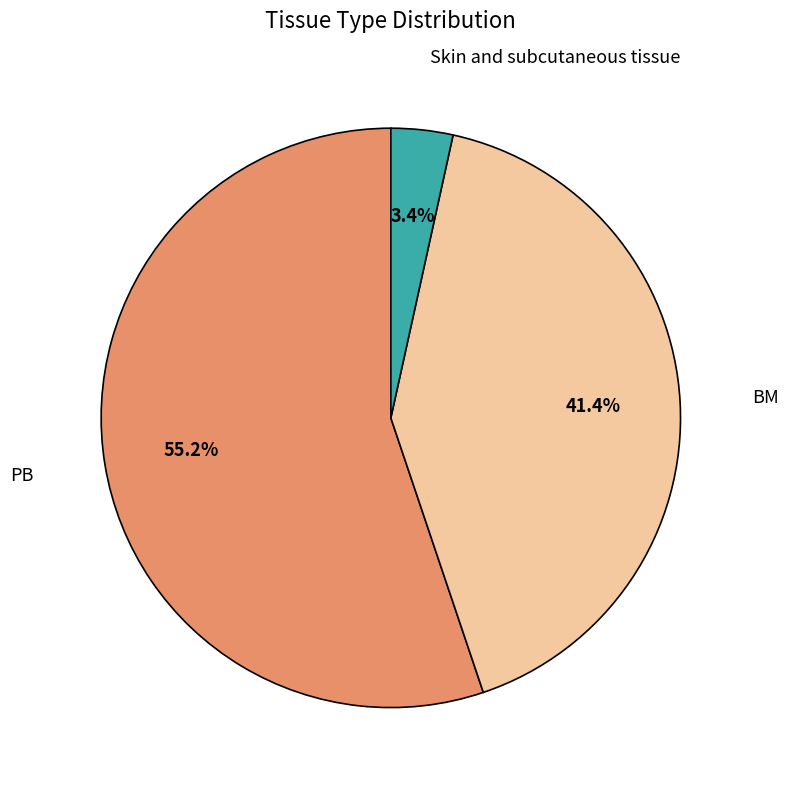

Count the number of slices in the pie.

3